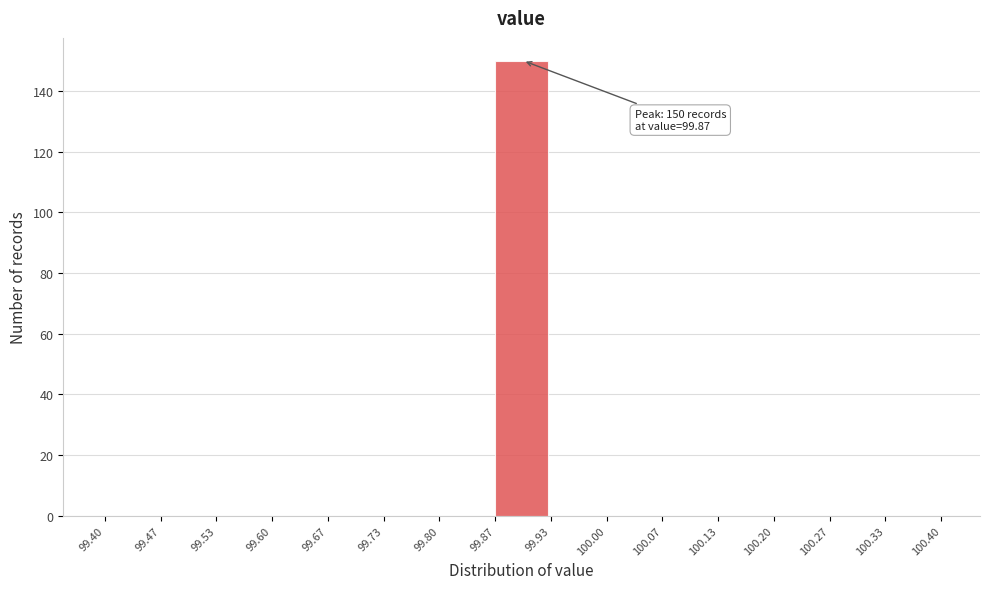

Over which range of the x-axis is the bar tallest?

99.87 to 99.93